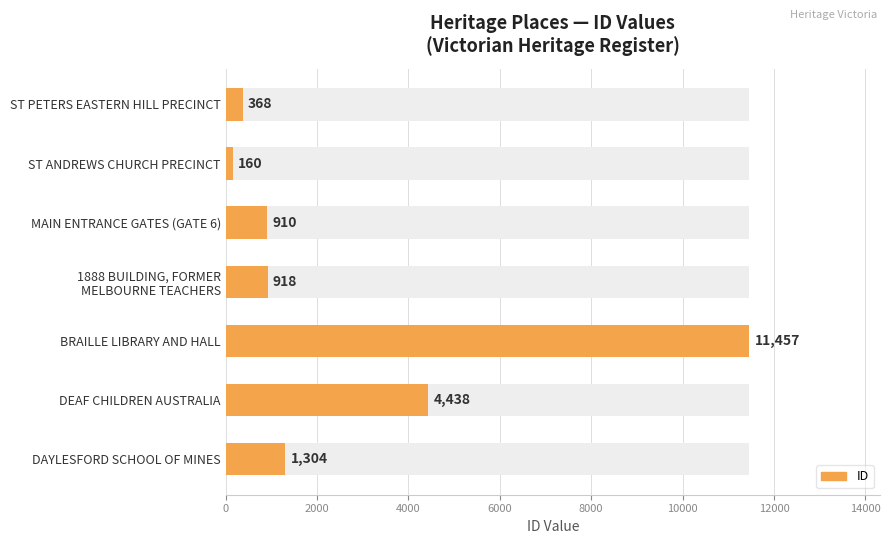

Are the bars grouped side by side (vs. stacked)?

No